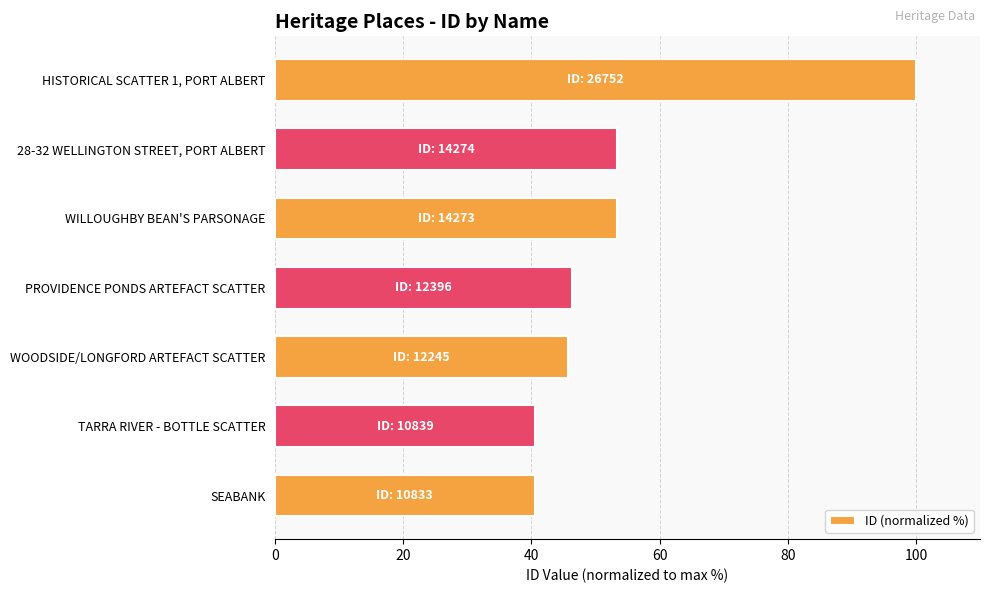

What is the sum of the values at HISTORICAL SCATTER 1, PORT ALBERT and WILLOUGHBY BEAN'S PARSONAGE?

153.4